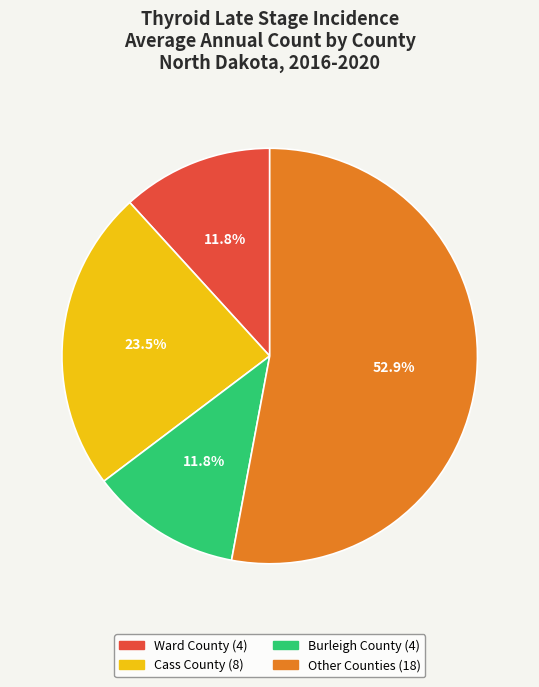

To the nearest percent, what is the average slice percentage?

25%